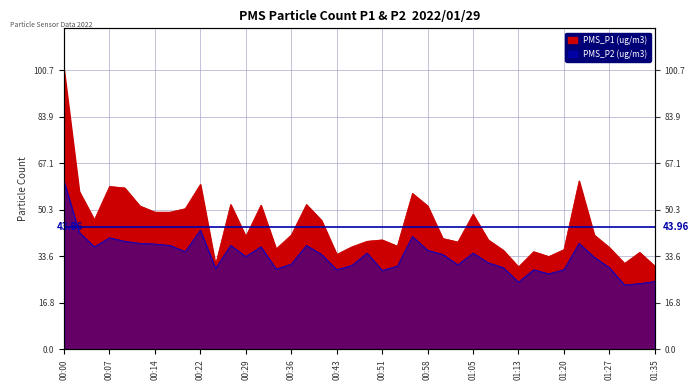

Does the chart display data point markers on the line(s)?

No